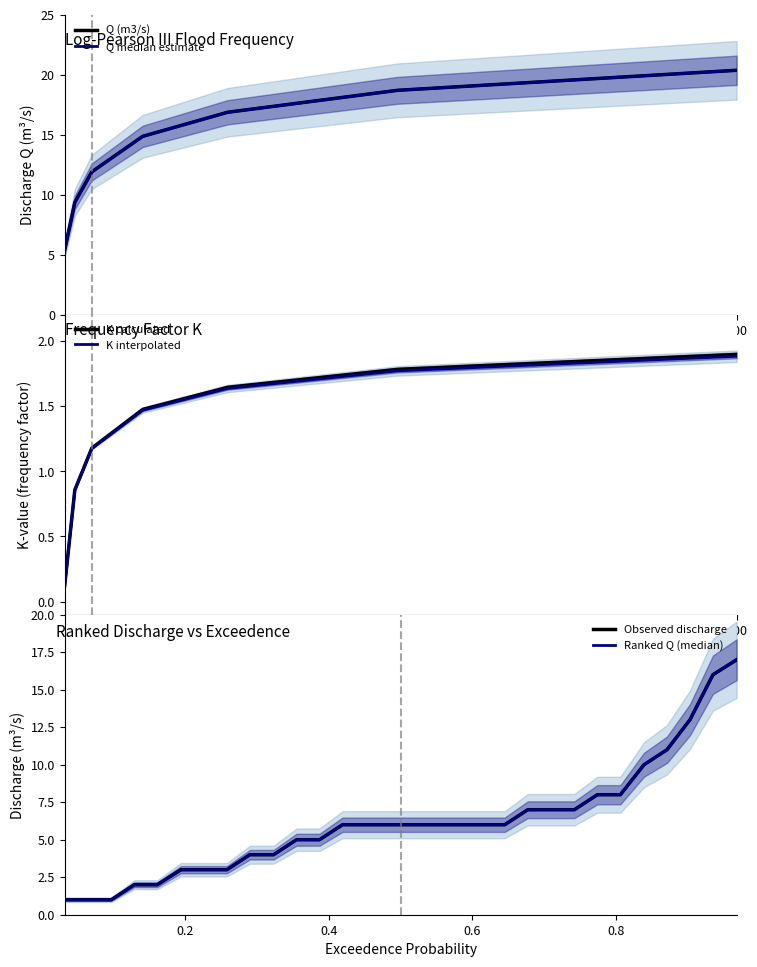

True or false: K (-0.7) has more than 2 interior local peaks.

False